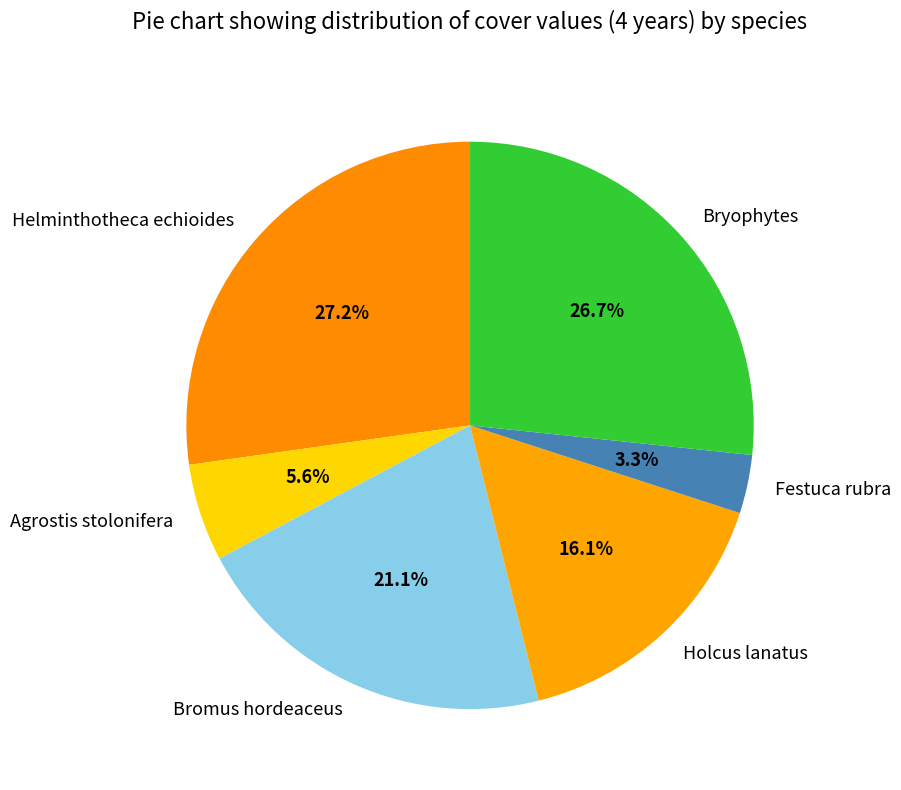

Is the sum of Bryophytes and Festuca rubra greater than half?

No